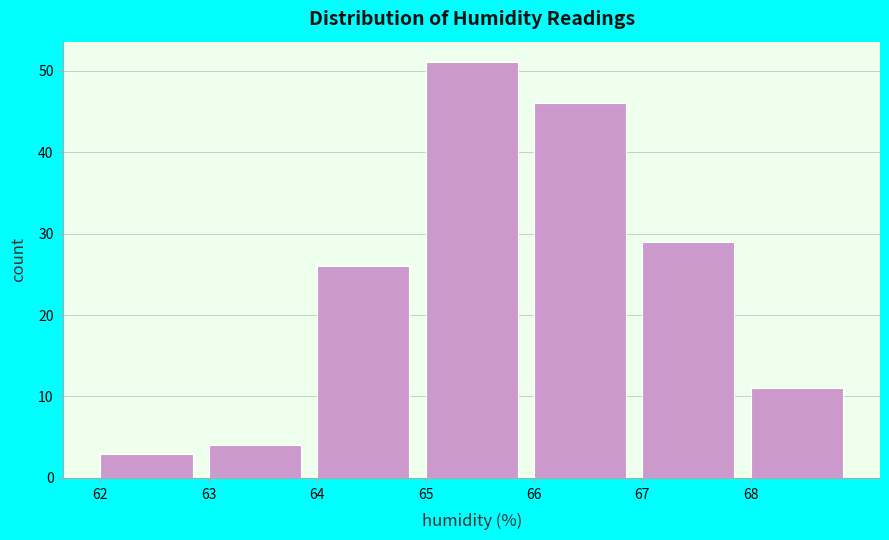

Reading left to right, transcribe this chart: for each bar, give the range it covers on the x-axis and its height. The values are not printed on the chart, so give them approximately, as read against the axis.

62 to 63: 3
63 to 64: 4
64 to 65: 26
65 to 66: 51
66 to 67: 46
67 to 68: 29
68 to 69: 11